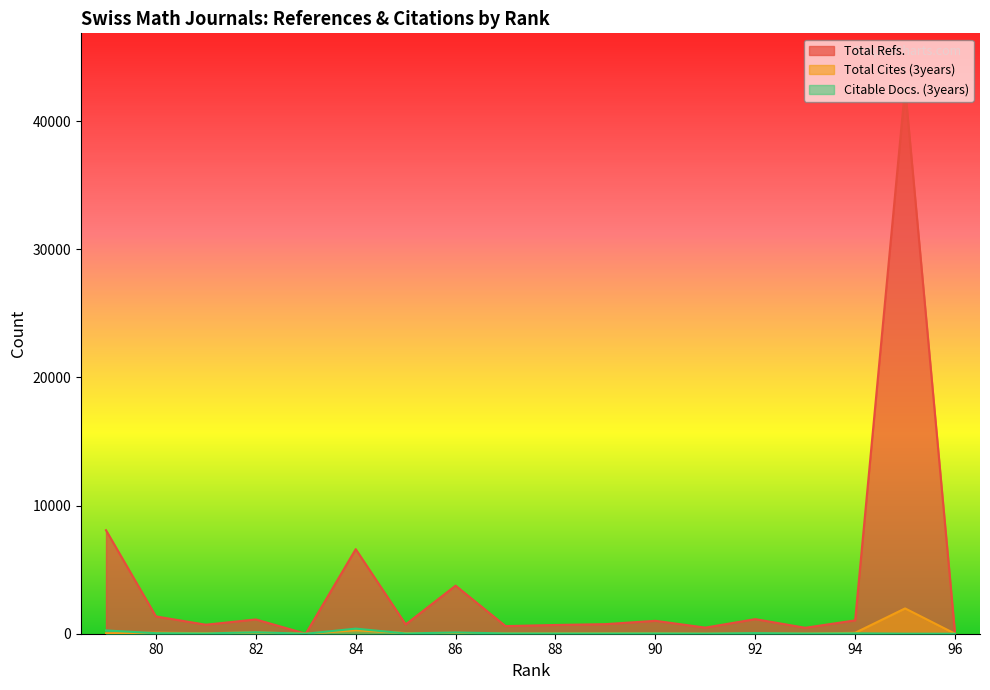

At which label is Citable Docs. (3years) closest to 199?

79